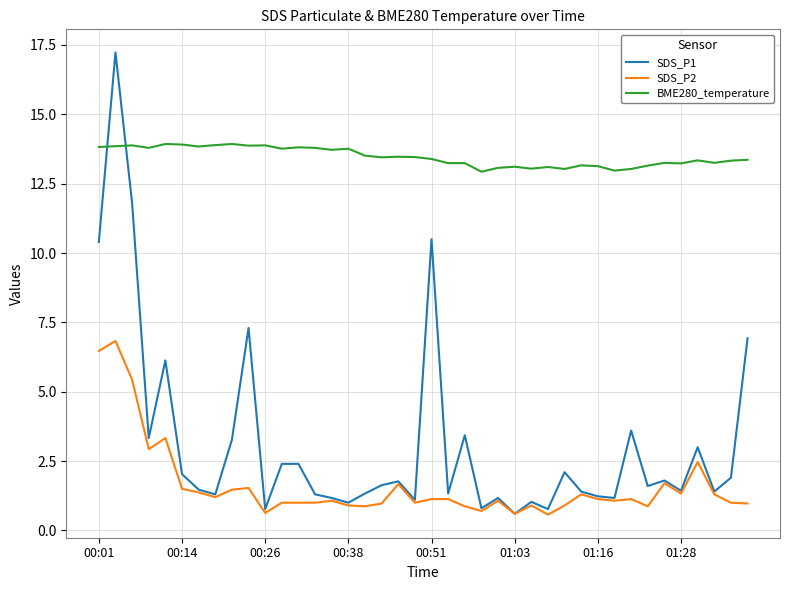

What is the smallest value displayed?

0.6